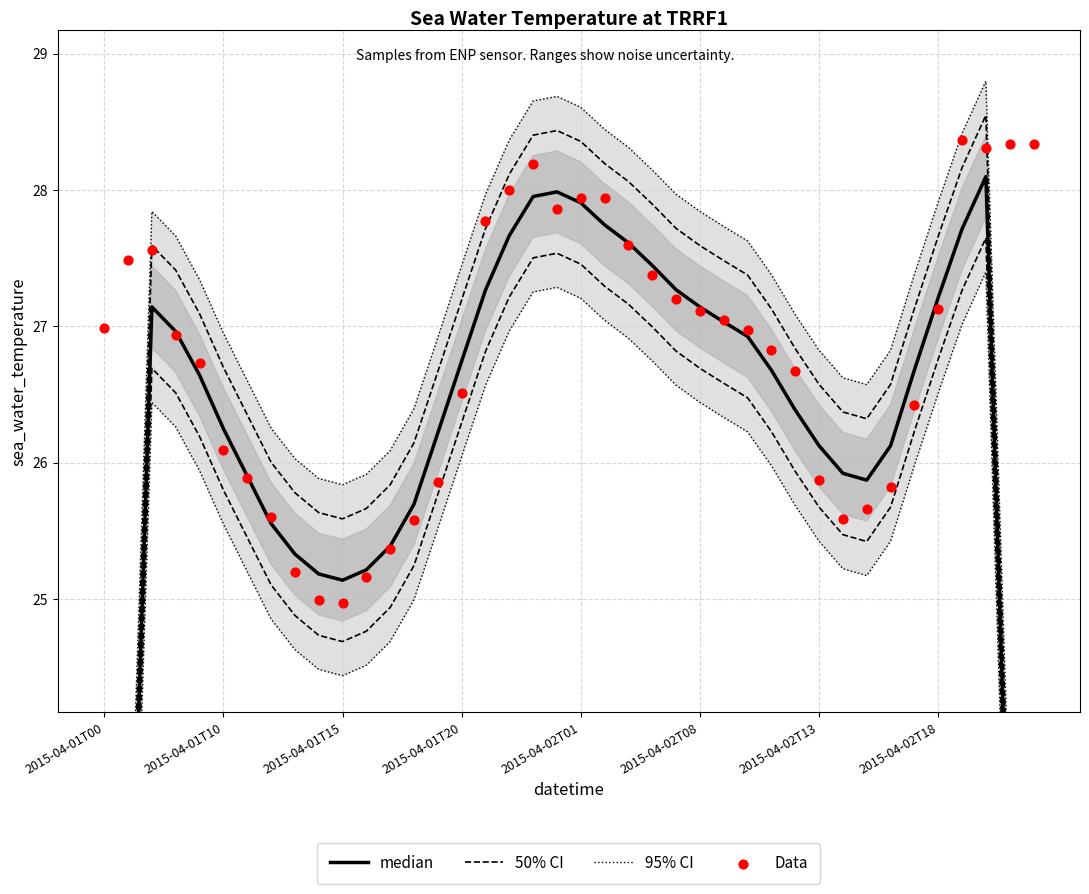

Which series has the largest Y range (max minus min)?

95% CI